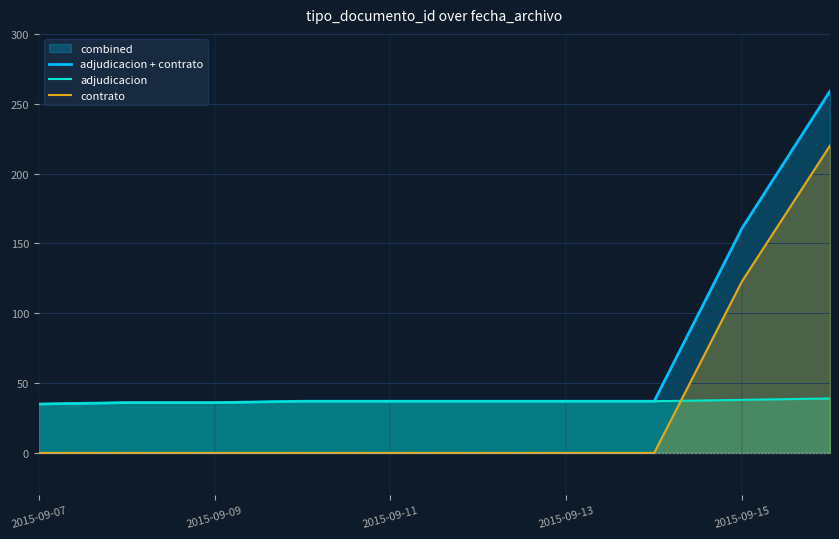

What is the label of the 10th point from the right?

2015-09-07